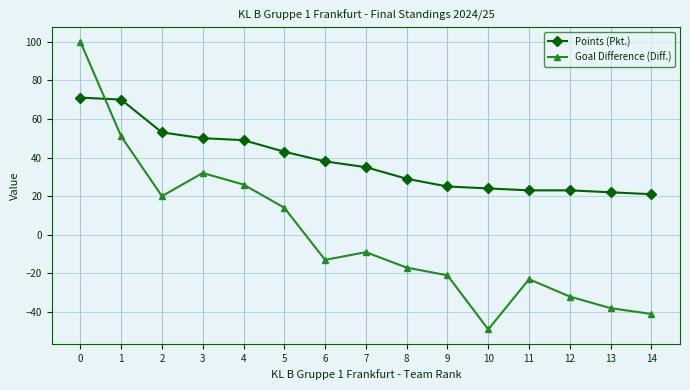

Between which two adjacent categories do Goal Difference (Diff.) and Points (Pkt.) first intersect?

0 and 1